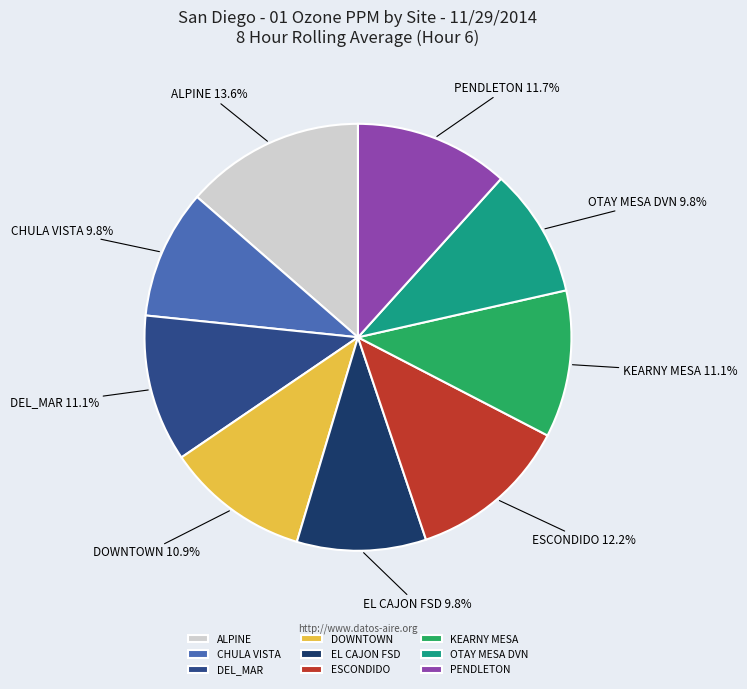

To the nearest percent, what is the difference between the largest and smallest slice percentages?

4%